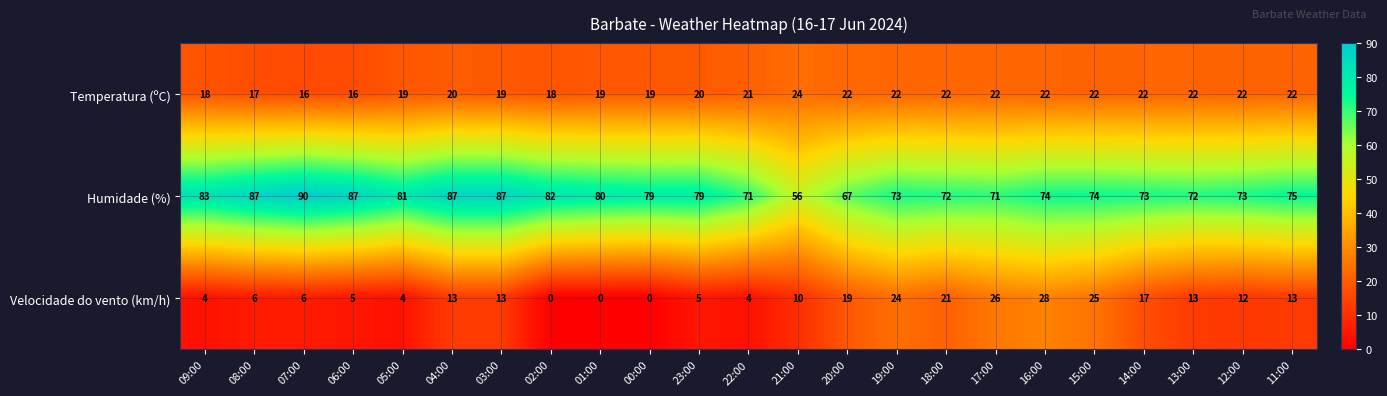

Which category has the highest value across all series?

07:00